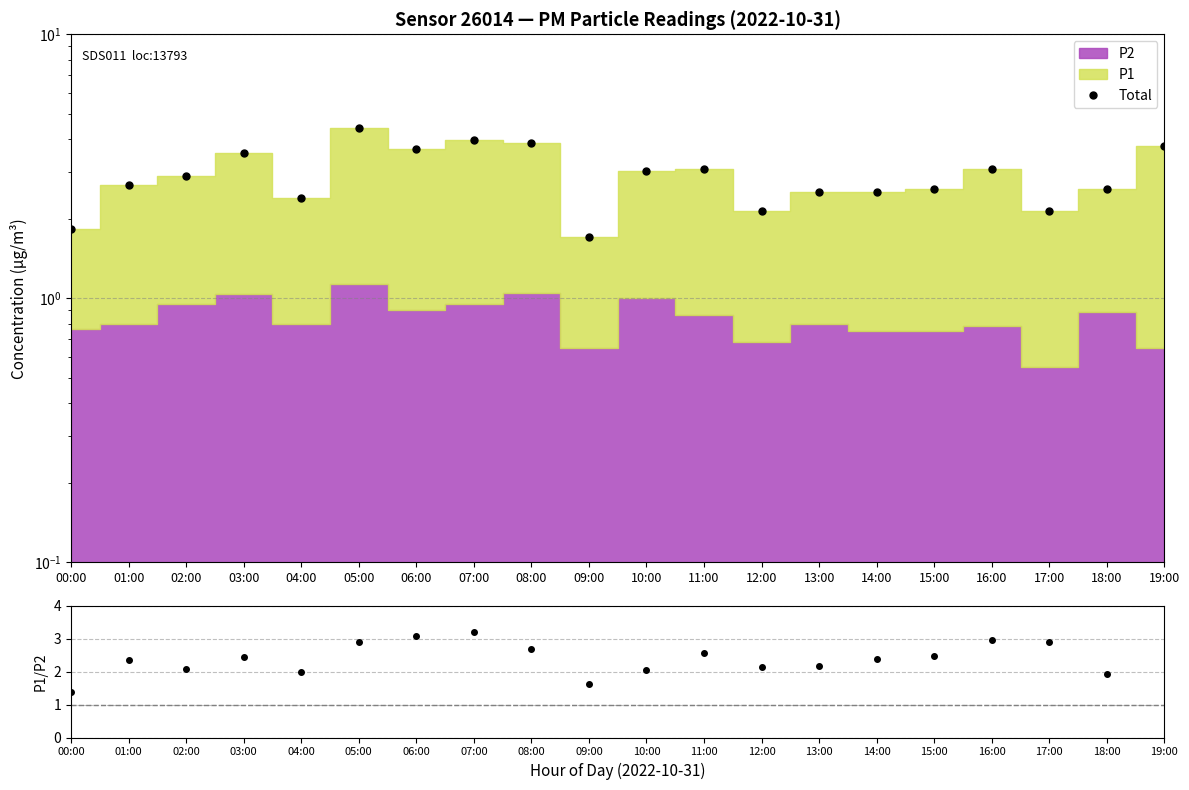

Between 00:00 and 12:00, which series saw the biggest shift?

P1/P2